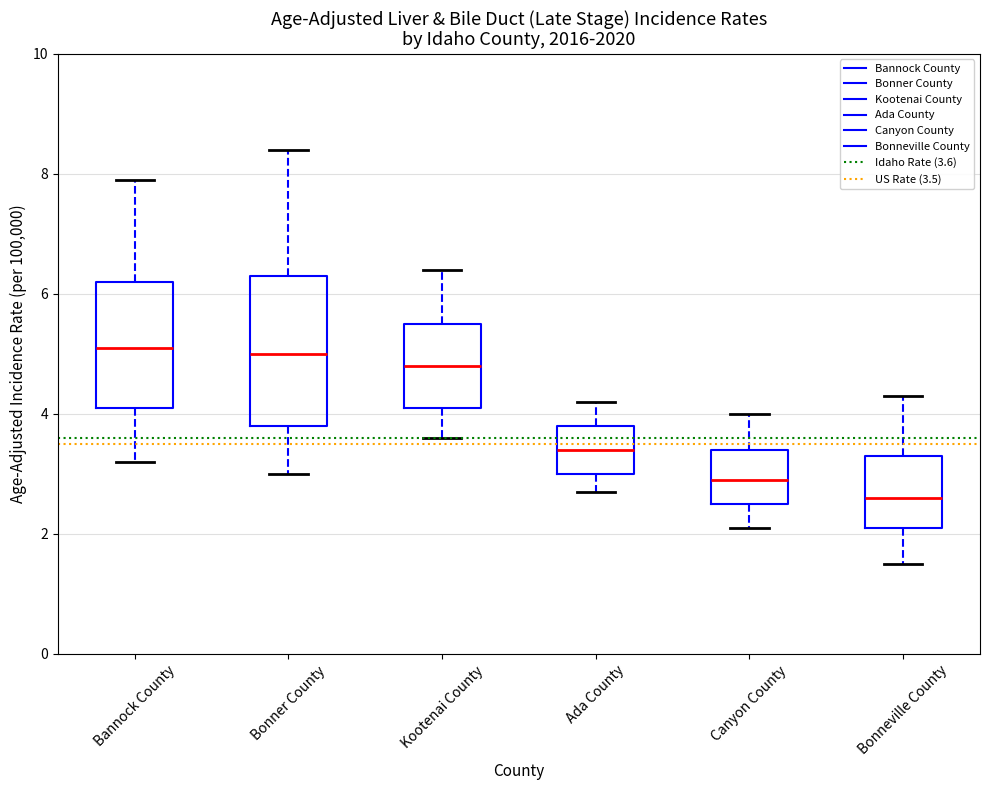

Reading left to right, transcribe this box plot: for each box, give where its median line is, the range the box spans, and where its two whiskers end, as read against the y-axis. The values are not printed on the chart, so give them approximately, as read against the axis.

Bannock County: median 5.2, box 4.2 to 6.2, whiskers 3.2 to 8.0
Bonner County: median 5.0, box 3.8 to 6.4, whiskers 3.0 to 8.4
Kootenai County: median 4.8, box 4.2 to 5.6, whiskers 3.6 to 6.4
Ada County: median 3.4, box 3.0 to 3.8, whiskers 2.8 to 4.2
Canyon County: median 3.0, box 2.6 to 3.4, whiskers 2.2 to 4.0
Bonneville County: median 2.6, box 2.2 to 3.4, whiskers 1.6 to 4.4